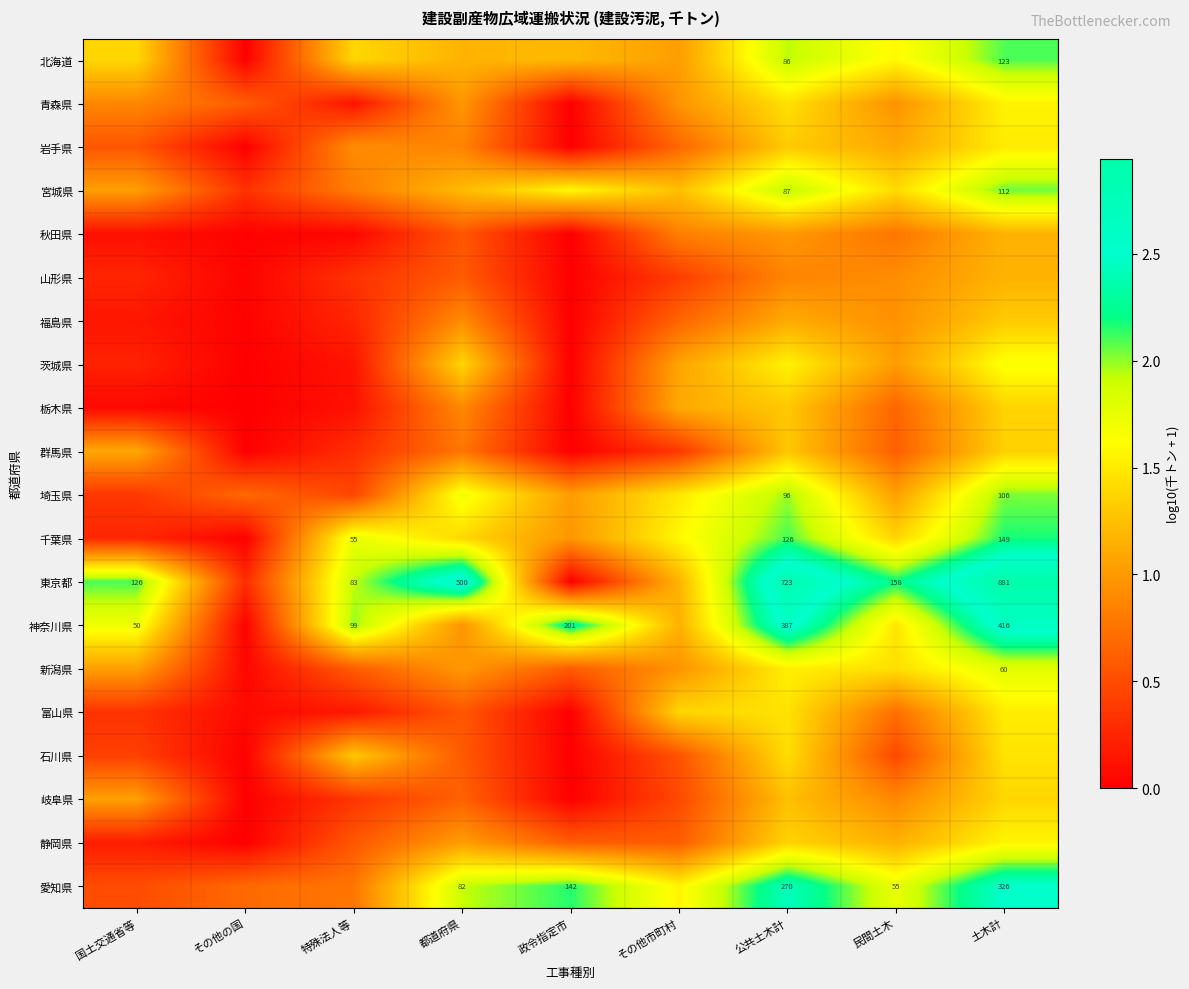

Is the value of 栃木県 at その他の国 greater than the value of 石川県 at その他の国?

No